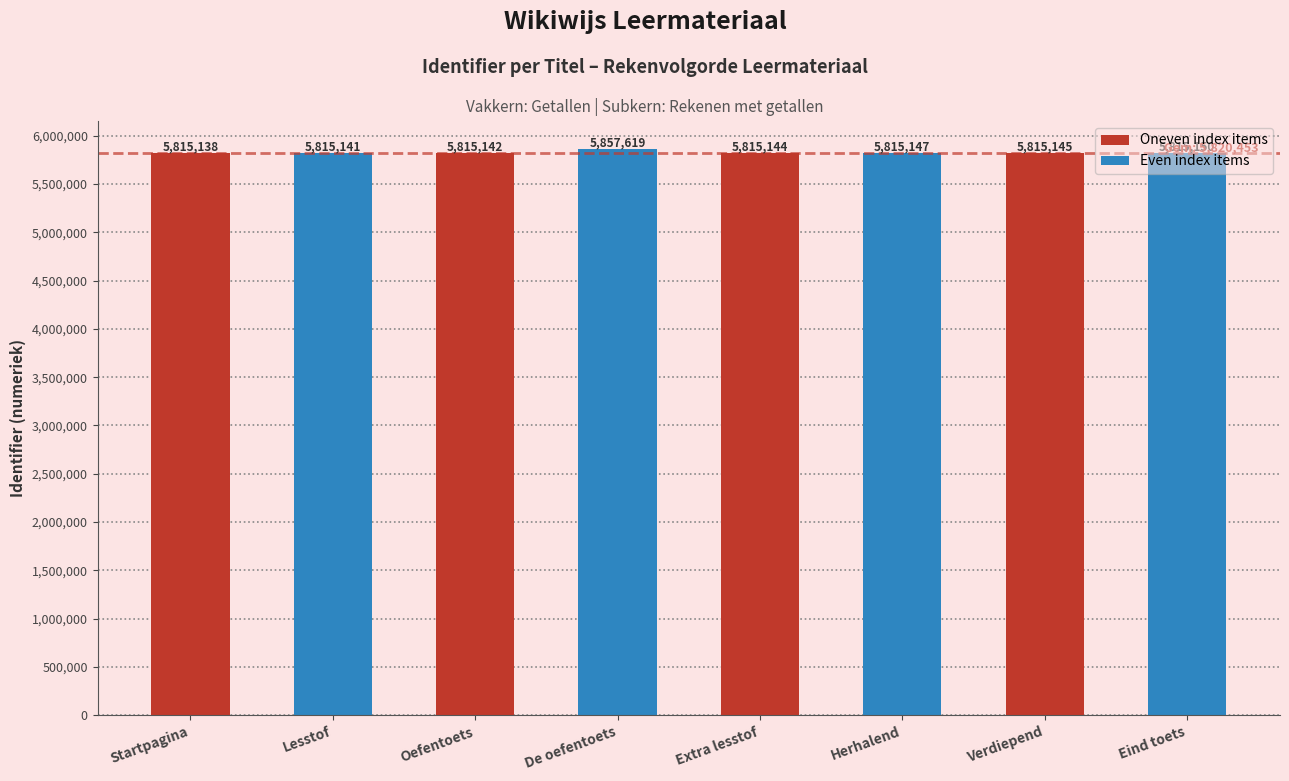

How many values are below 5815145?

4